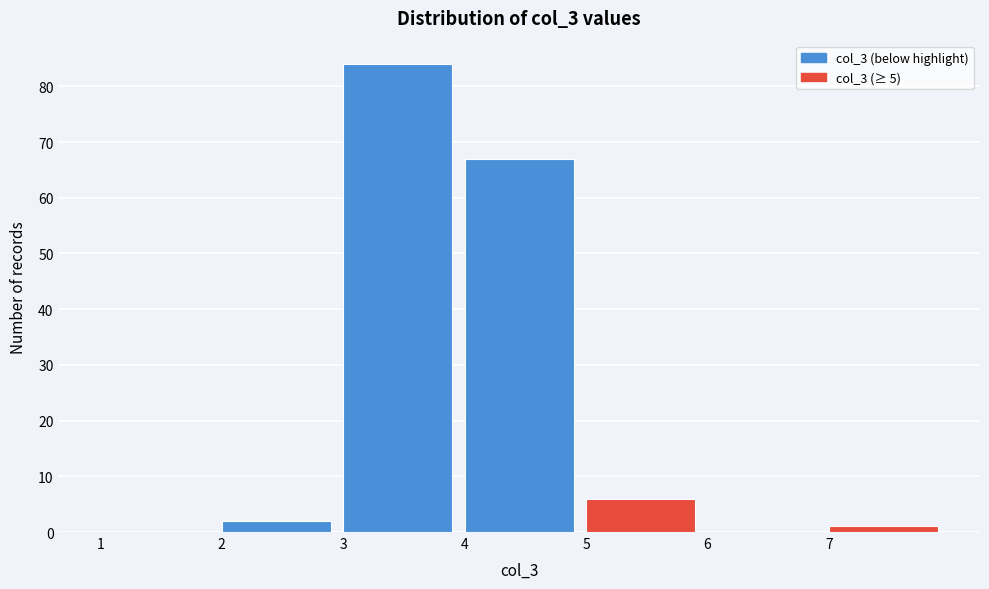

What is the height of the bar covering 4 to 5 on the x-axis? The values are not printed on the chart, so give them approximately, as read against the axis.

67